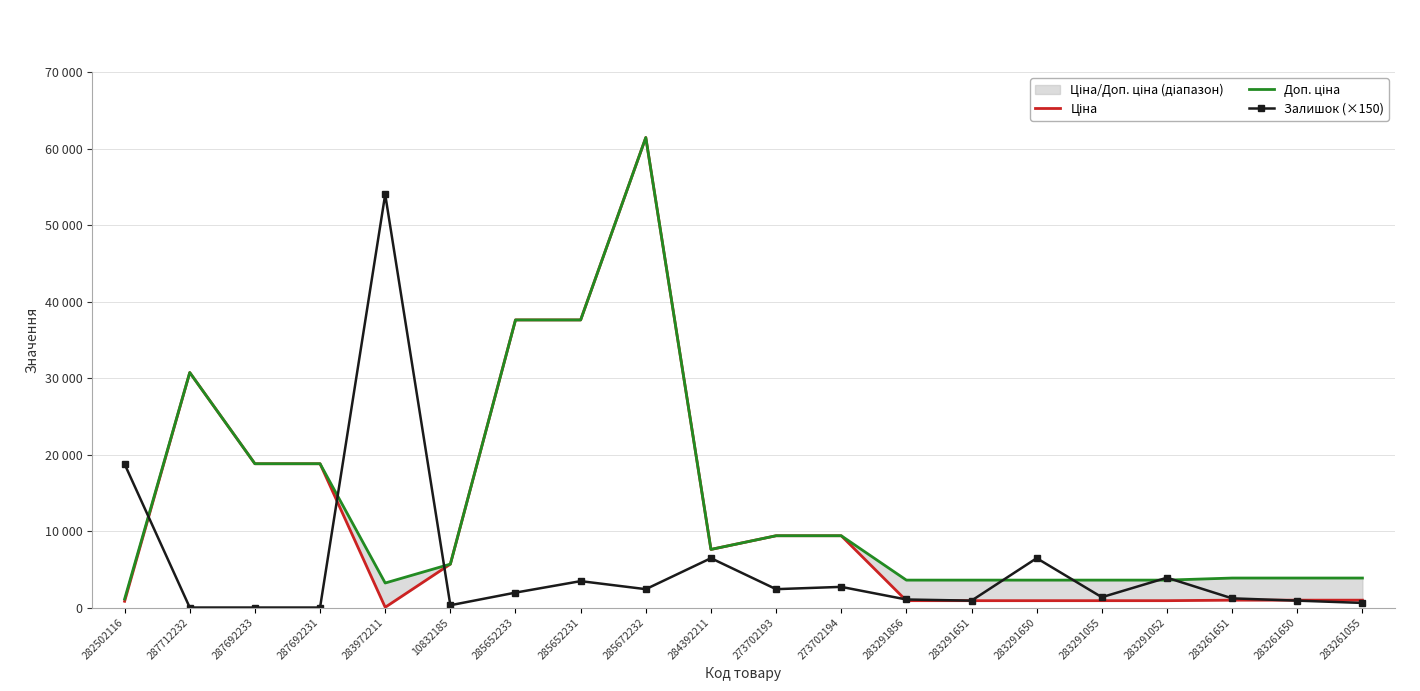

What is the sum of all Ціна values?

245191.1